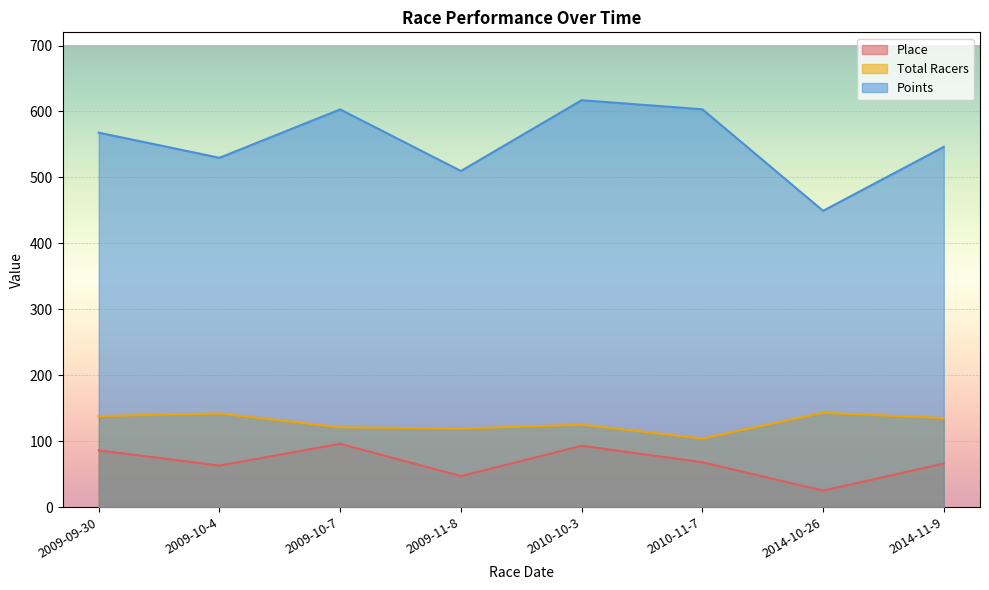

Is it true that Total Racers equals 104.0 at 2010-11-7?

True